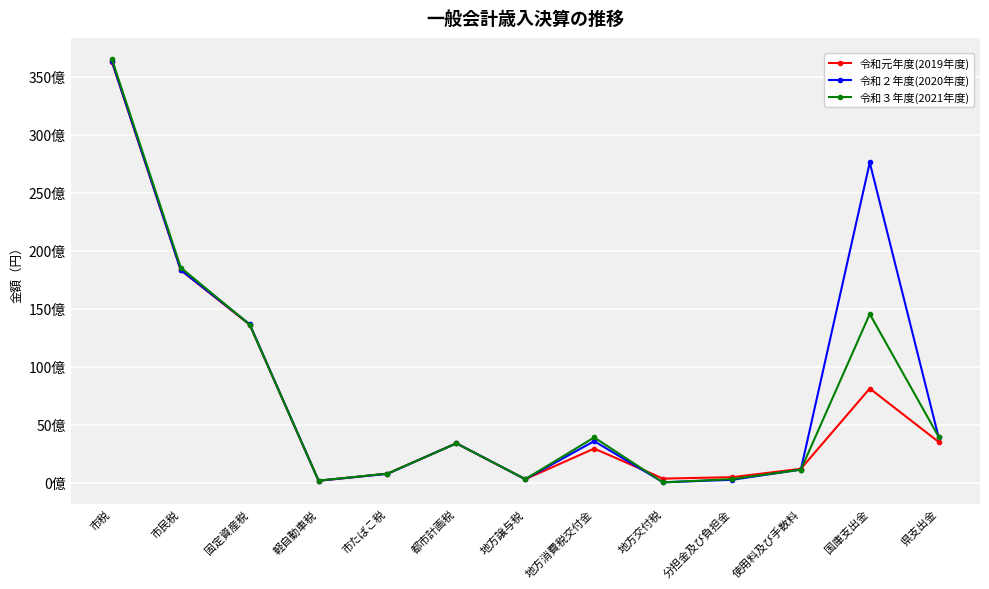

What are all the series names shown in the legend?

令和元年度(2019年度), 令和２年度(2020年度), 令和３年度(2021年度)